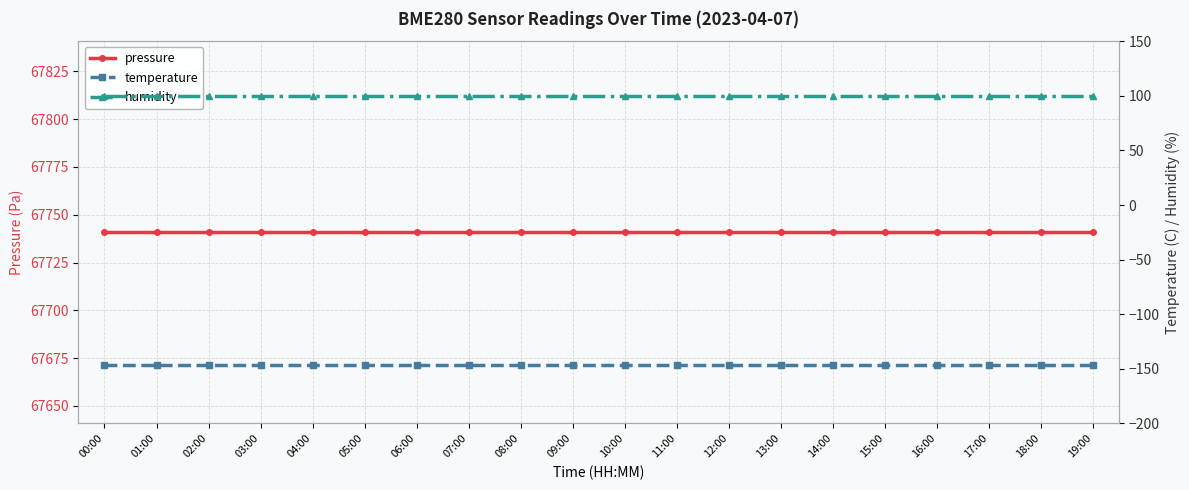

Reading right to left, transcribe all the data shown in this chart.

pressure: 19:00=67740.8	18:00=67740.8	17:00=67740.8	16:00=67740.8	15:00=67740.8	14:00=67740.8	13:00=67740.8	12:00=67740.8	11:00=67740.8	10:00=67740.8	09:00=67740.8	08:00=67740.8	07:00=67740.8	06:00=67740.8	05:00=67740.8	04:00=67740.8	03:00=67740.8	02:00=67740.8	01:00=67740.8	00:00=67740.8
temperature: 19:00=-146.5	18:00=-146.5	17:00=-146.5	16:00=-146.5	15:00=-146.5	14:00=-146.5	13:00=-146.5	12:00=-146.5	11:00=-146.5	10:00=-146.5	09:00=-146.5	08:00=-146.5	07:00=-146.5	06:00=-146.5	05:00=-146.5	04:00=-146.5	03:00=-146.5	02:00=-146.5	01:00=-146.5	00:00=-146.5
humidity: 19:00=100.0	18:00=100.0	17:00=100.0	16:00=100.0	15:00=100.0	14:00=100.0	13:00=100.0	12:00=100.0	11:00=100.0	10:00=100.0	09:00=100.0	08:00=100.0	07:00=100.0	06:00=100.0	05:00=100.0	04:00=100.0	03:00=100.0	02:00=100.0	01:00=100.0	00:00=100.0